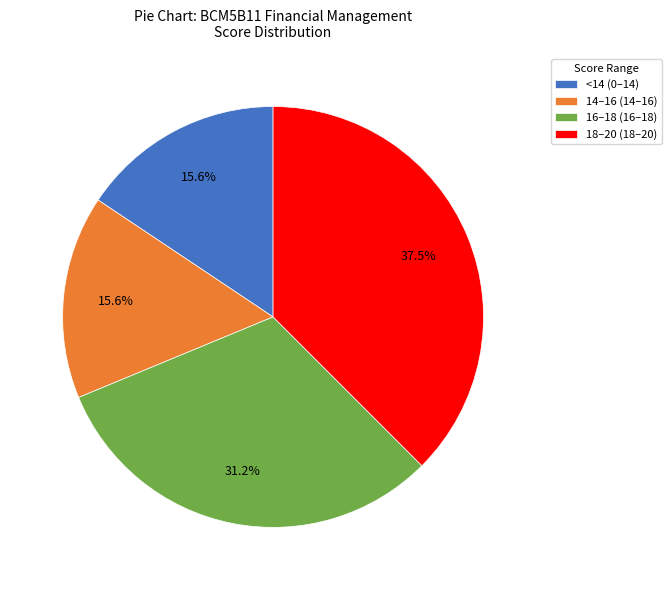

Between 18–20 (18–20) and 16–18 (16–18), which is larger?

18–20 (18–20)